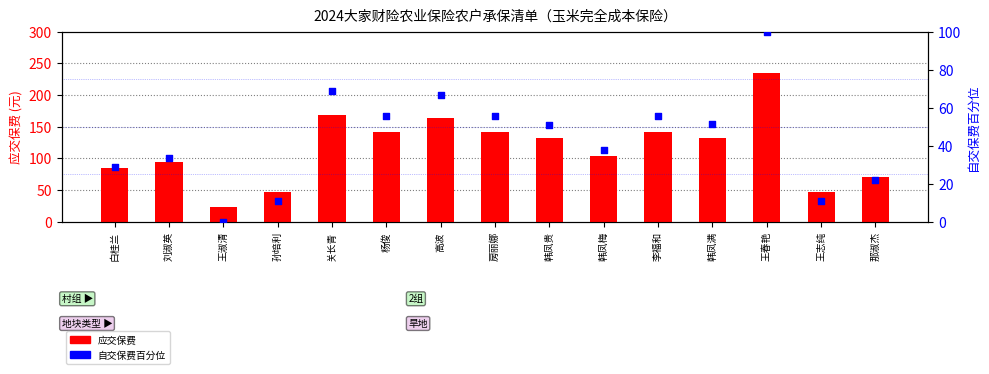

What is the total value across all series at 那淑杰?

92.7